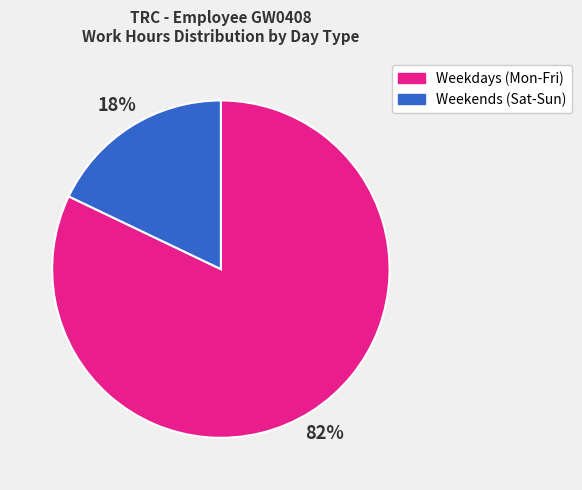

To the nearest percent, what is the difference between the largest and smallest slice percentages?

64%